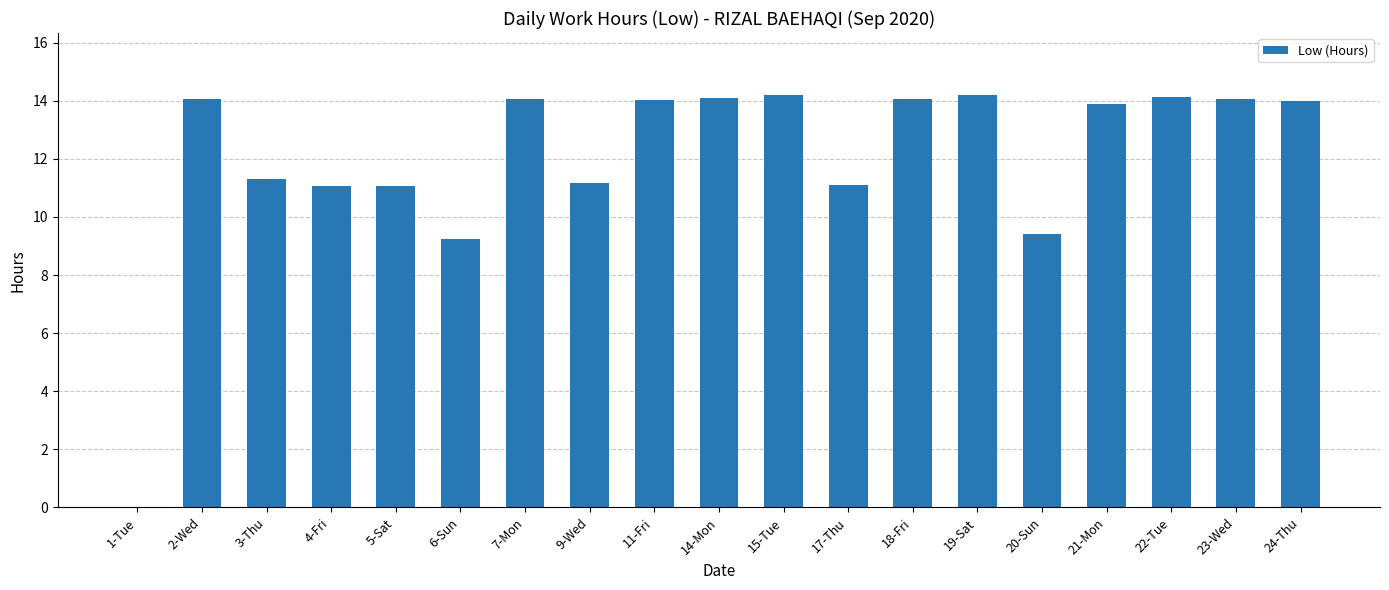

True or false: the data shows 9.6 at 7-Mon.

False